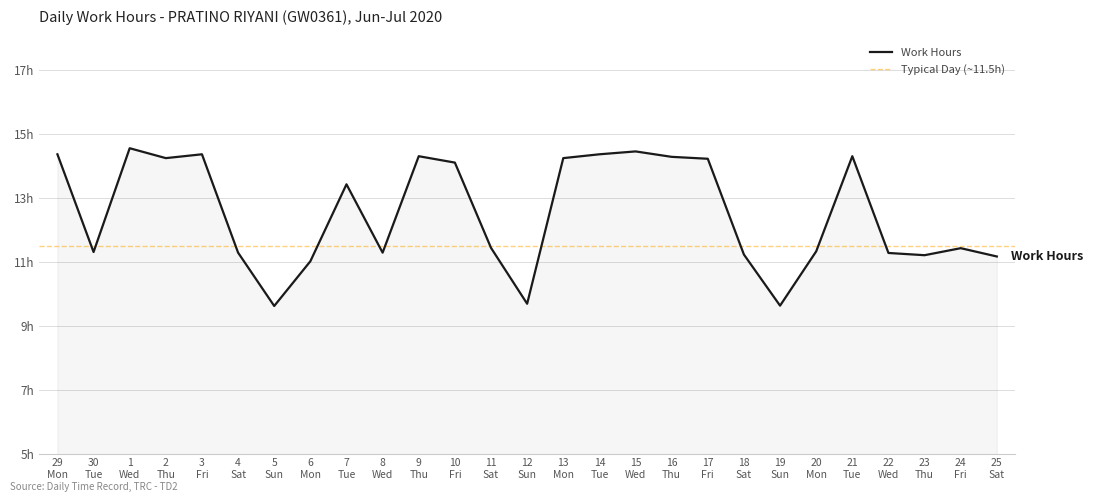

How many lines are shown in the chart?

1